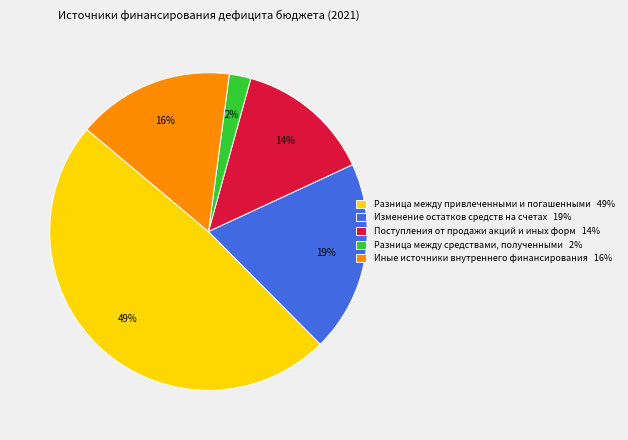

To the nearest percent, what is the difference between the Разница между привлеченными и погашенными 49% and Поступления от продажи акций и иных форм 14% slice percentages?

35%